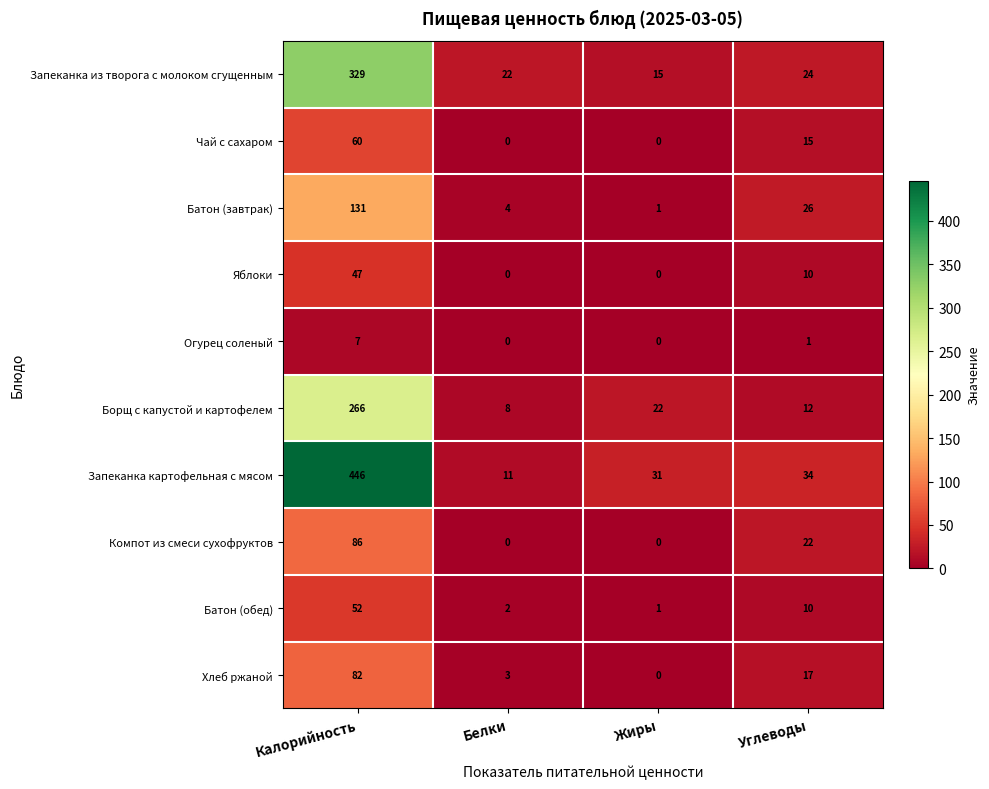

True or false: Хлеб ржаной has a value of 23 at Калорийность.

False